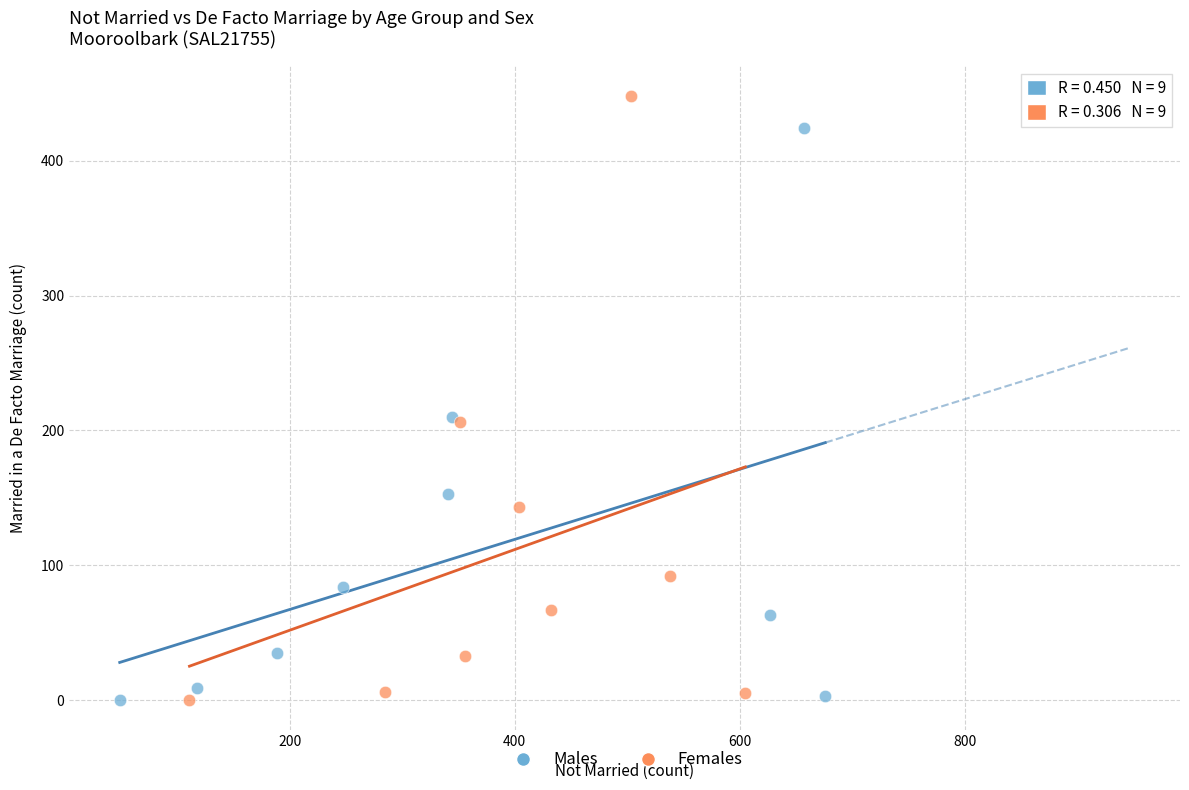

Which series contains the highest Y value?

Females